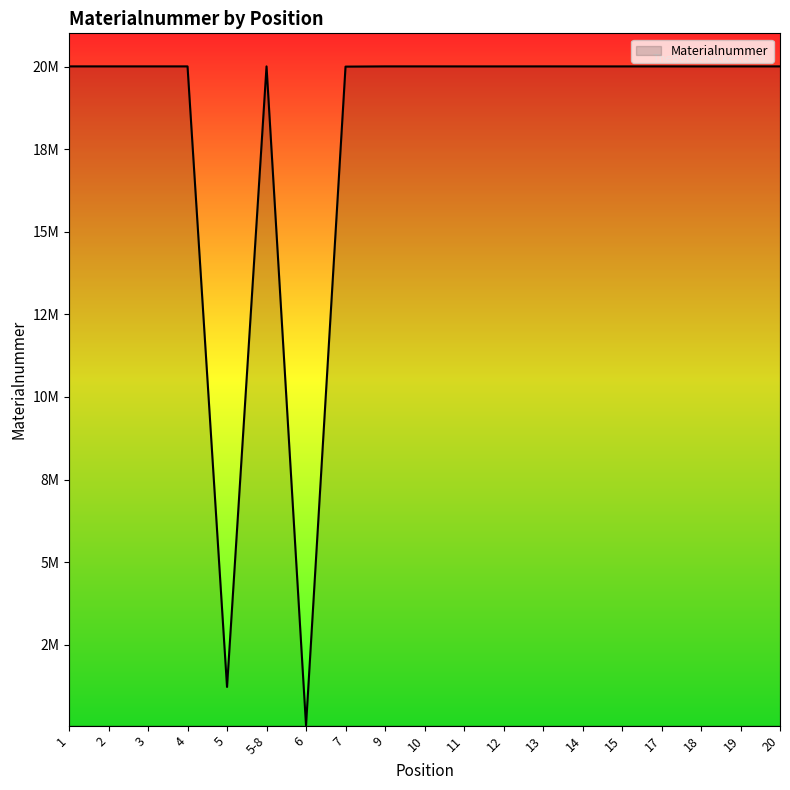

At which category does the data reach its first local peak?

4